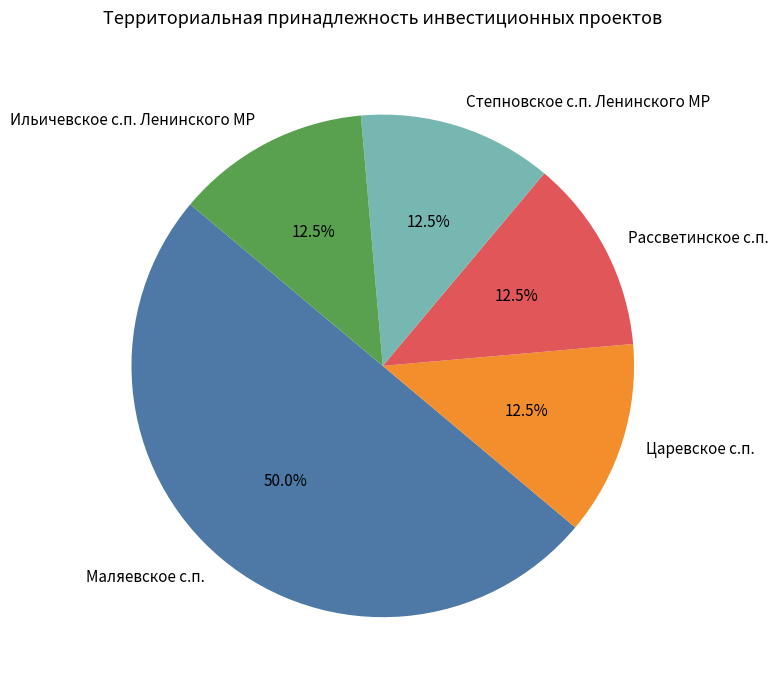

What is the largest slice in the pie chart?

Маляевское с.п.